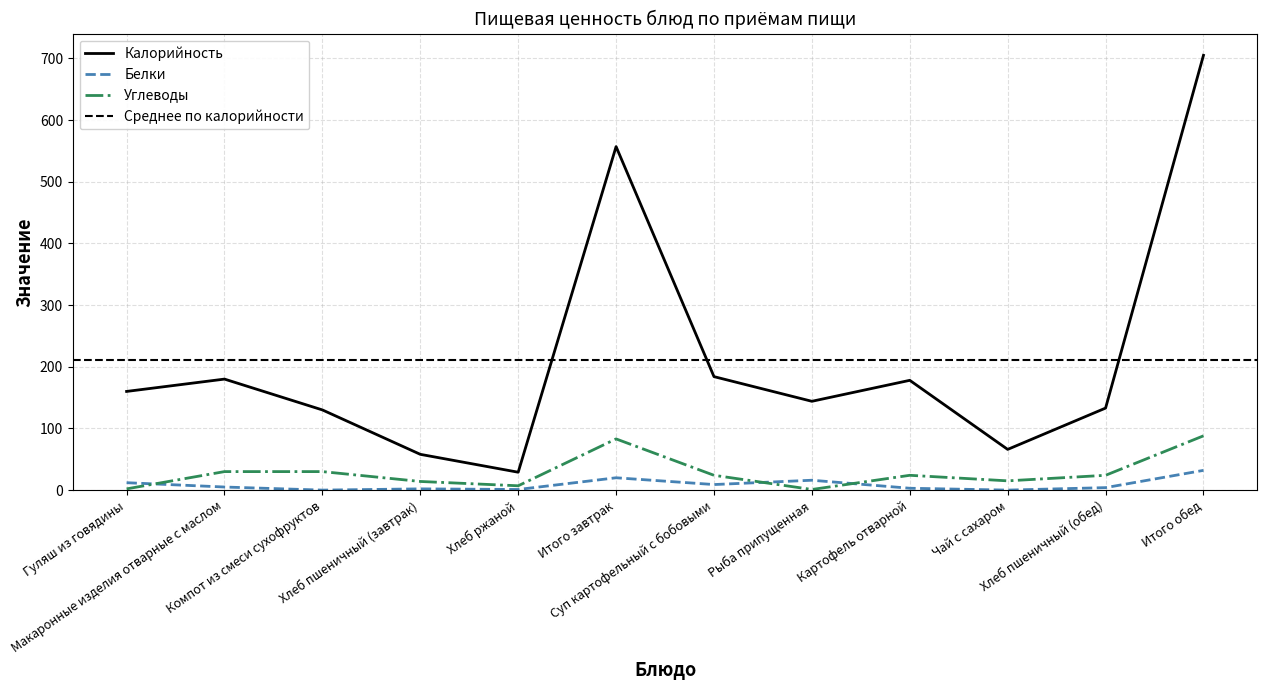

Reading left to right, what are all the values shown in this chart?

Калорийность: 160	180	130	58	29	557	184	144	178	66	133	705
Белки: 12	5	0	2	1	20	9	16	3	0	4	32
Углеводы: 2	30	30	14	7	83	24	1	24	15	24	88